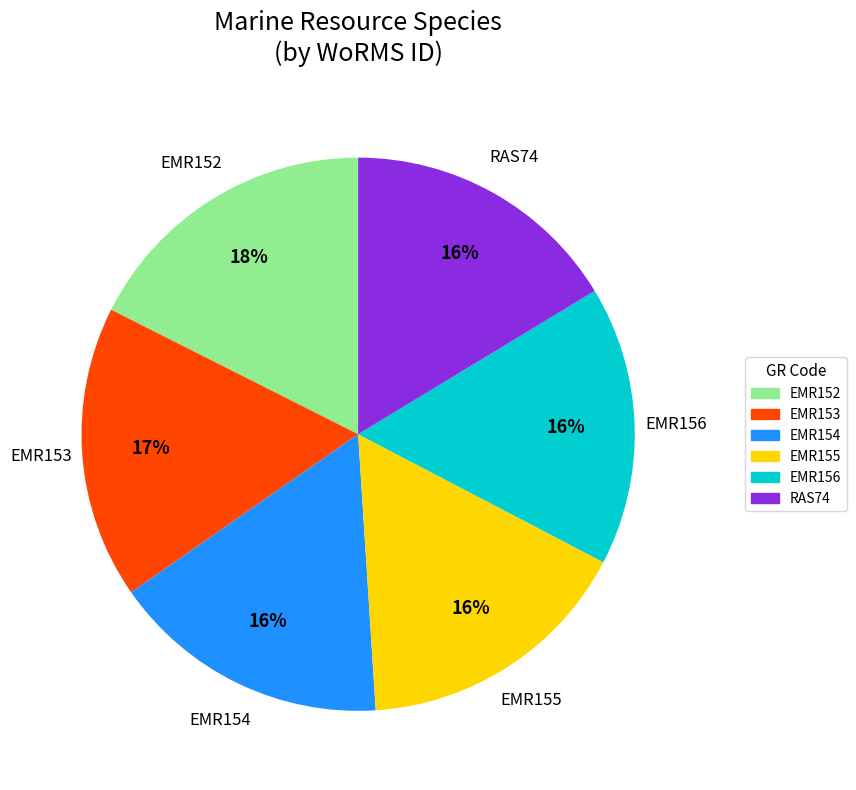

How many slices are in this pie chart?

6